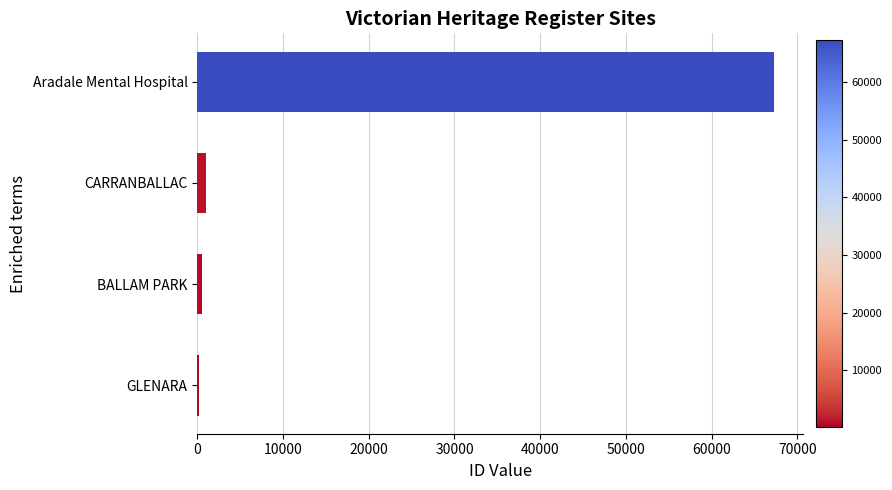

Which has a higher value, Aradale Mental Hospital or GLENARA?

Aradale Mental Hospital